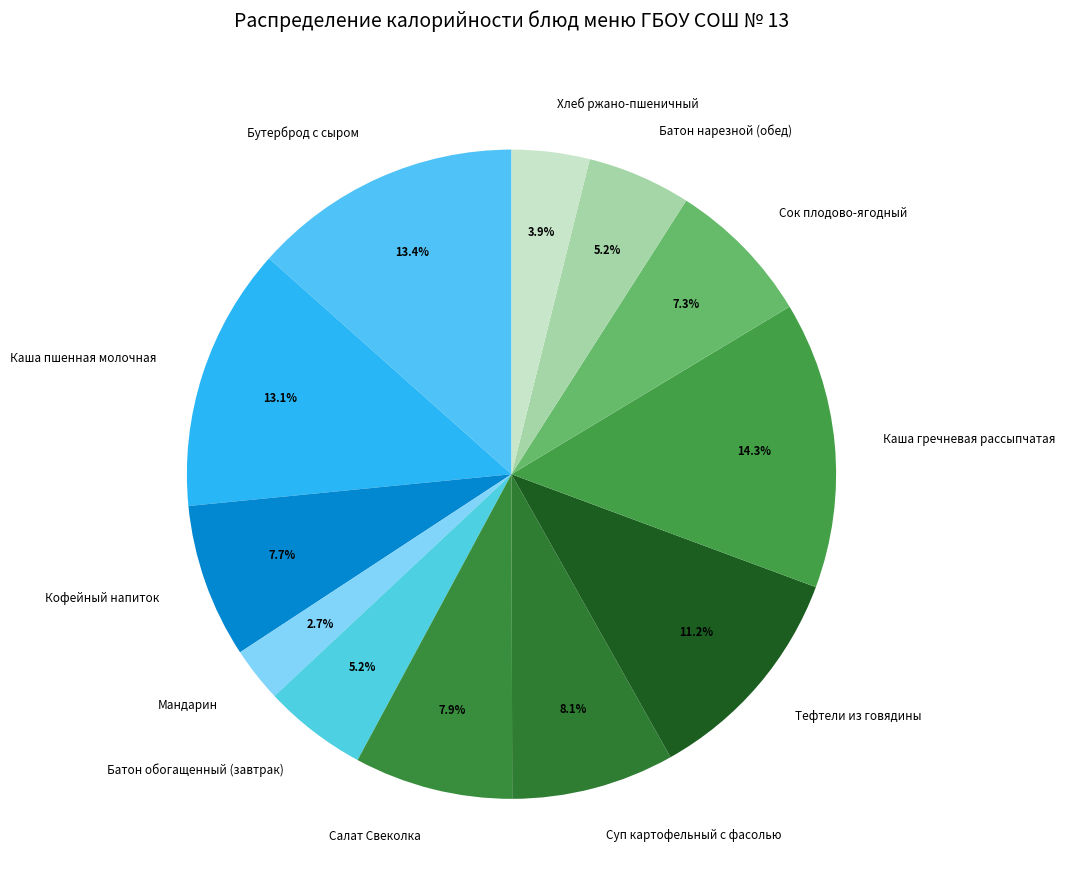

Combined, what portion of the pie is Мандарин and Кофейный напиток?

10.4%